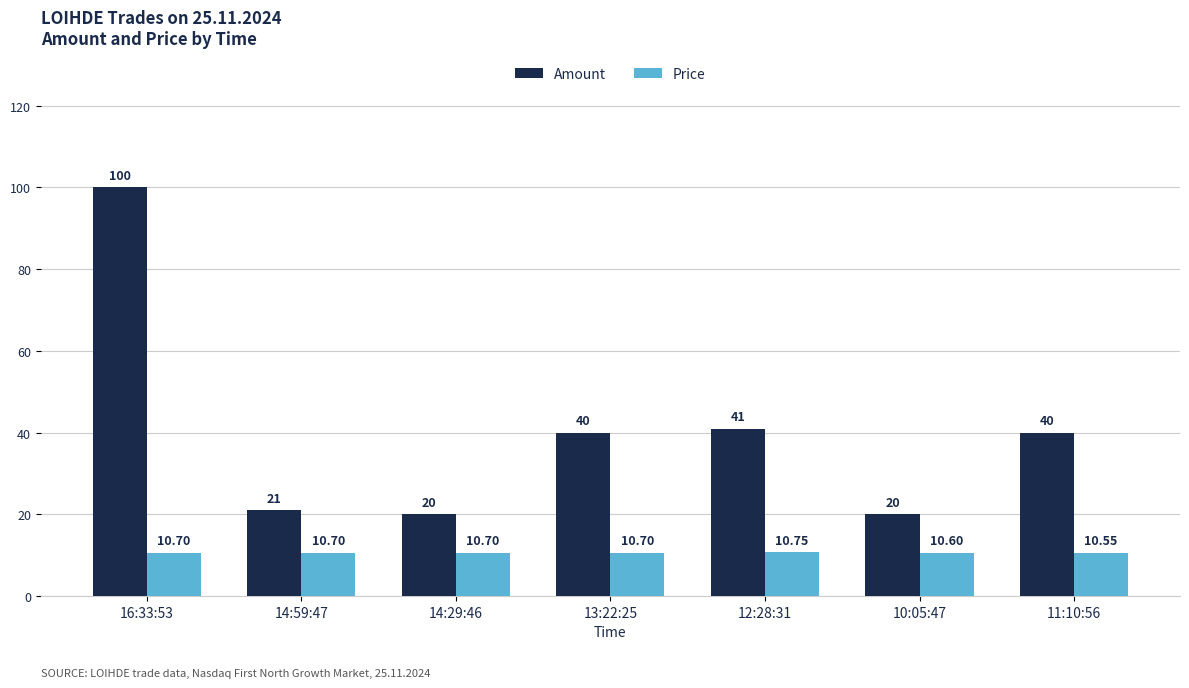

How many groups of bars are there?

7